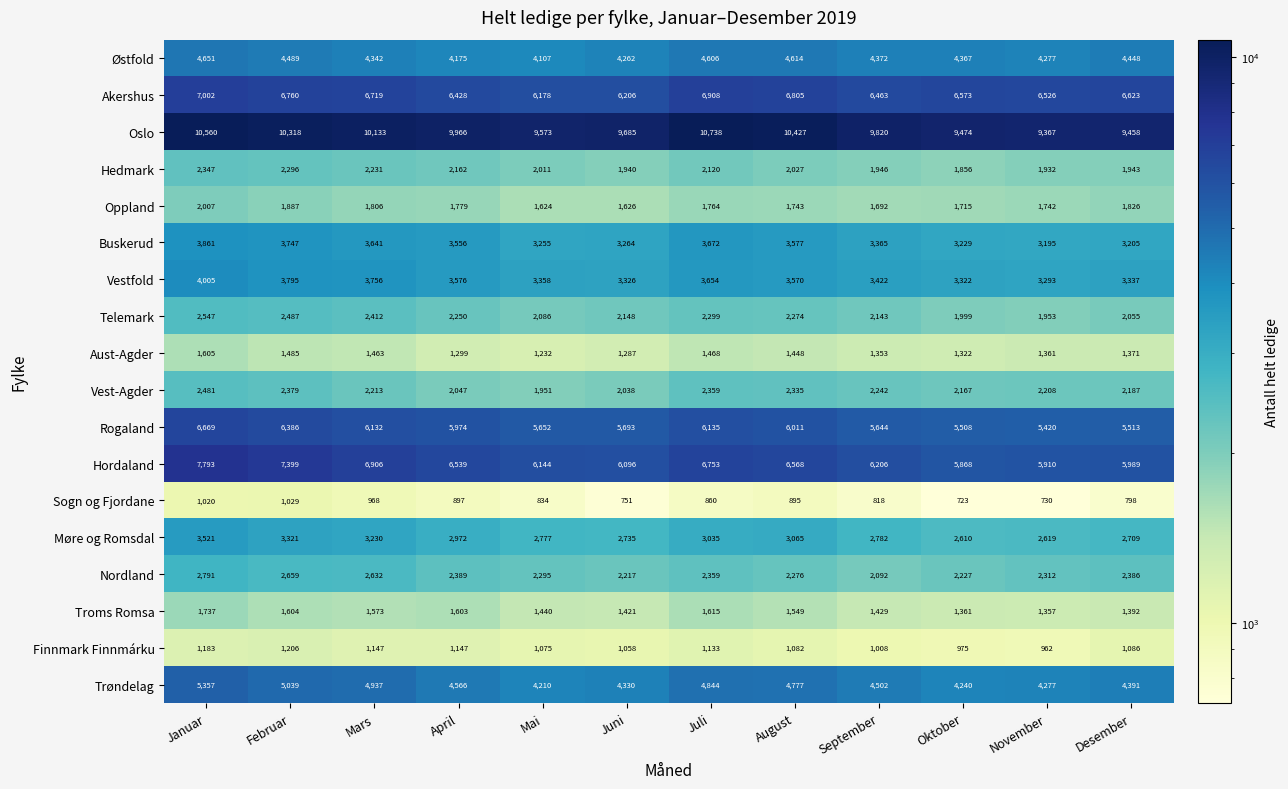

List the series in order of their peak value, lowest first.

Sogn og Fjordane, Finnmark Finnmárku, Aust-Agder, Troms Romsa, Oppland, Hedmark, Vest-Agder, Telemark, Nordland, Møre og Romsdal, Buskerud, Vestfold, Østfold, Trøndelag, Rogaland, Akershus, Hordaland, Oslo